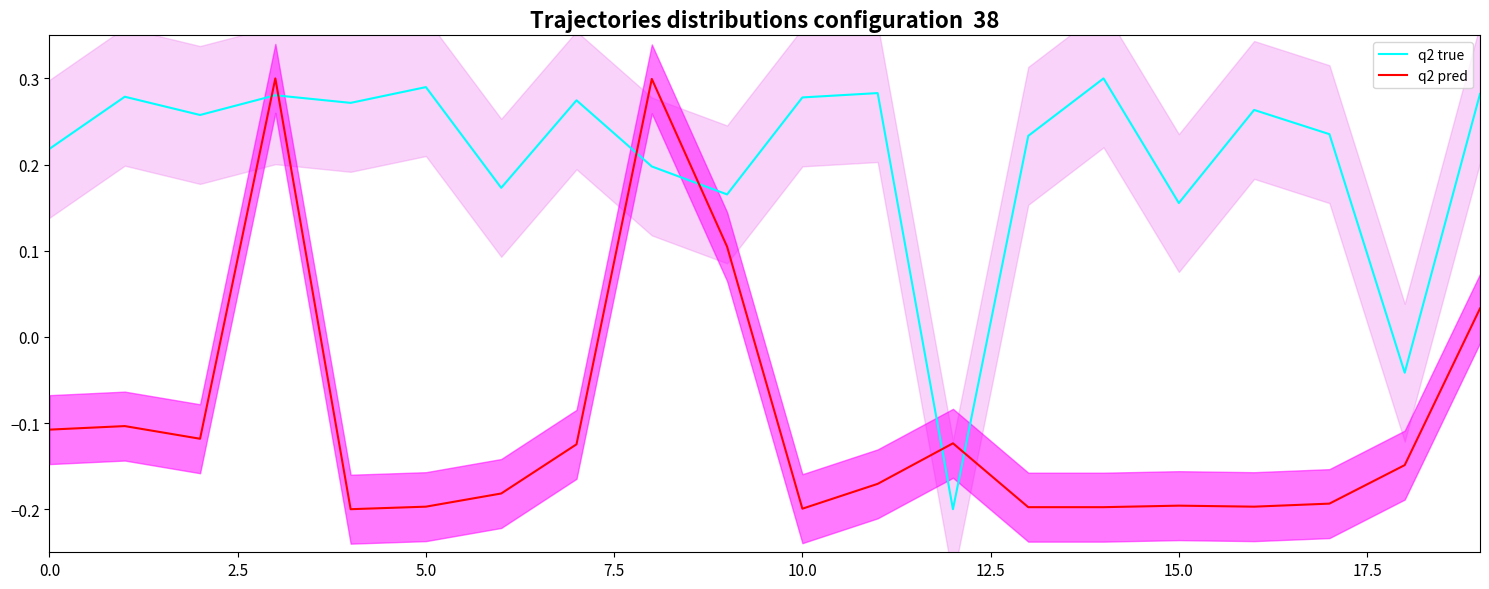

What is the difference between the maximum and minimum values in the q2 true series?

0.5